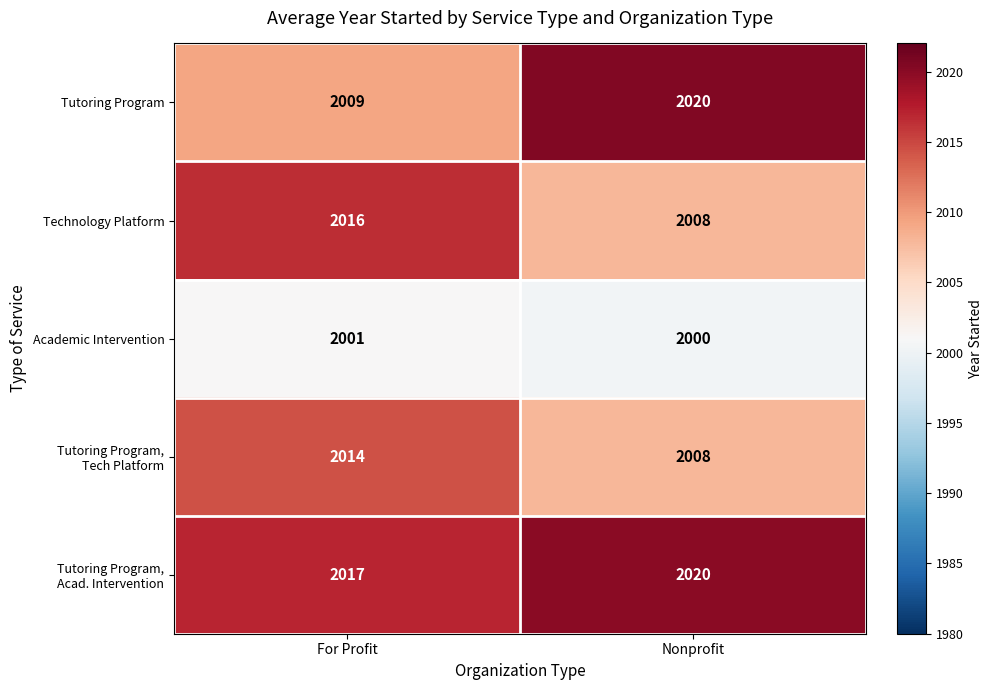

What is the difference between the highest and lowest values at Nonprofit?

20